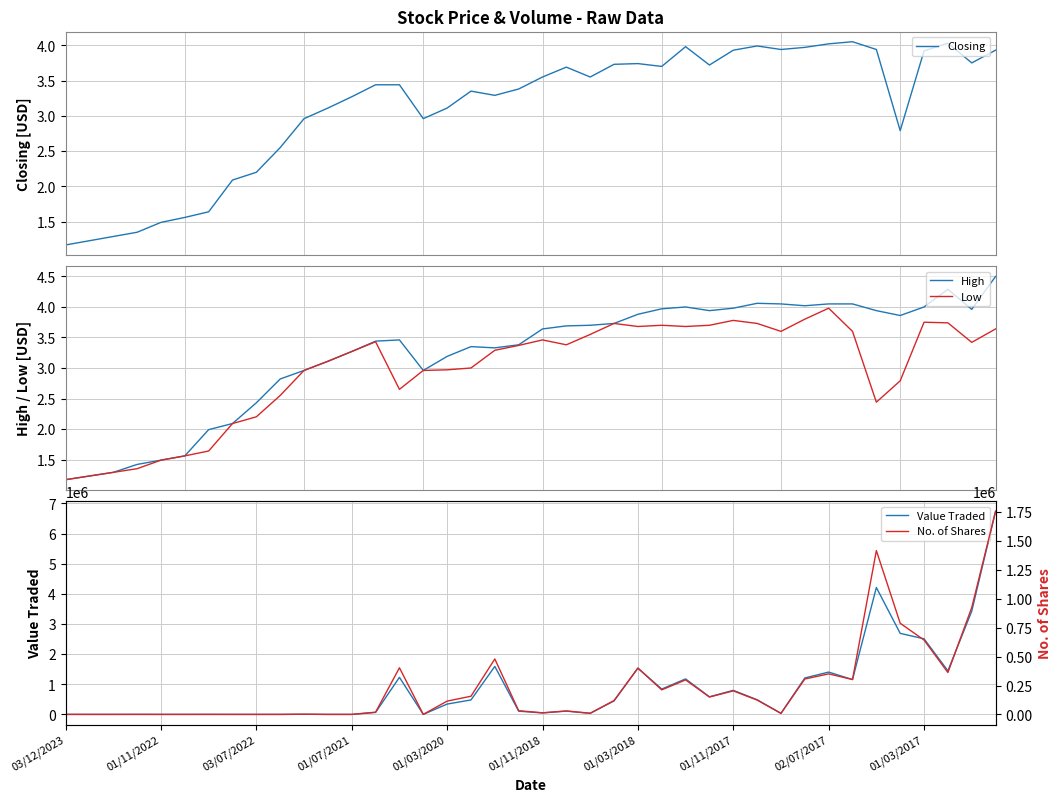

What is the difference between the second highest and second lowest values in the High series?

3.1